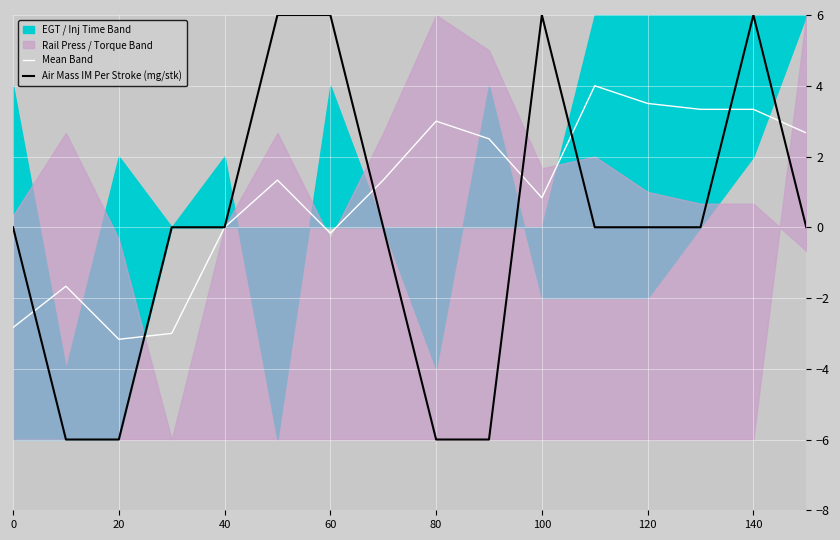

True or false: Mean Band has a value of 0.0 at 40.

True